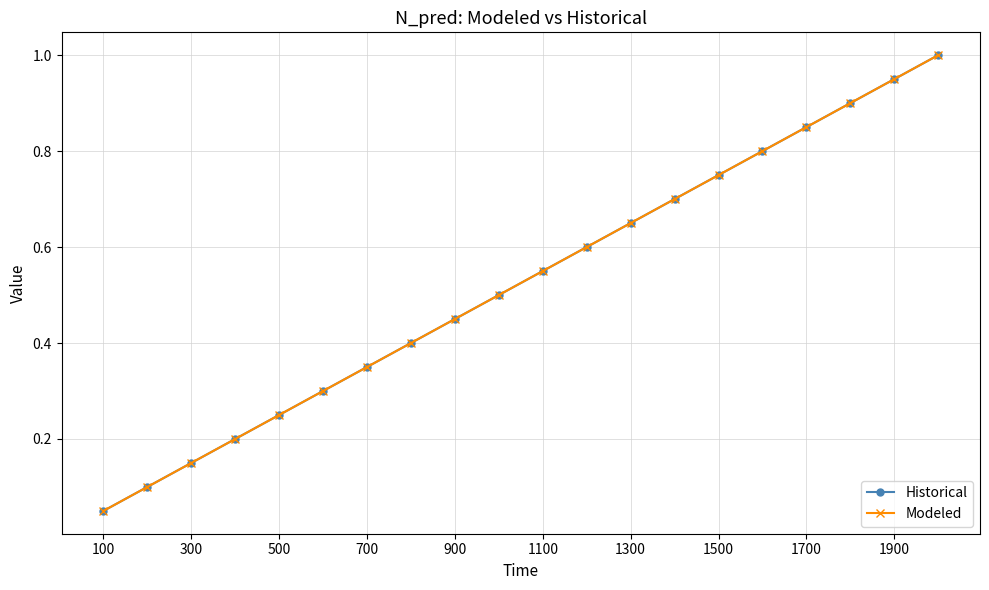

Is this an area chart (filled region under the line)?

No